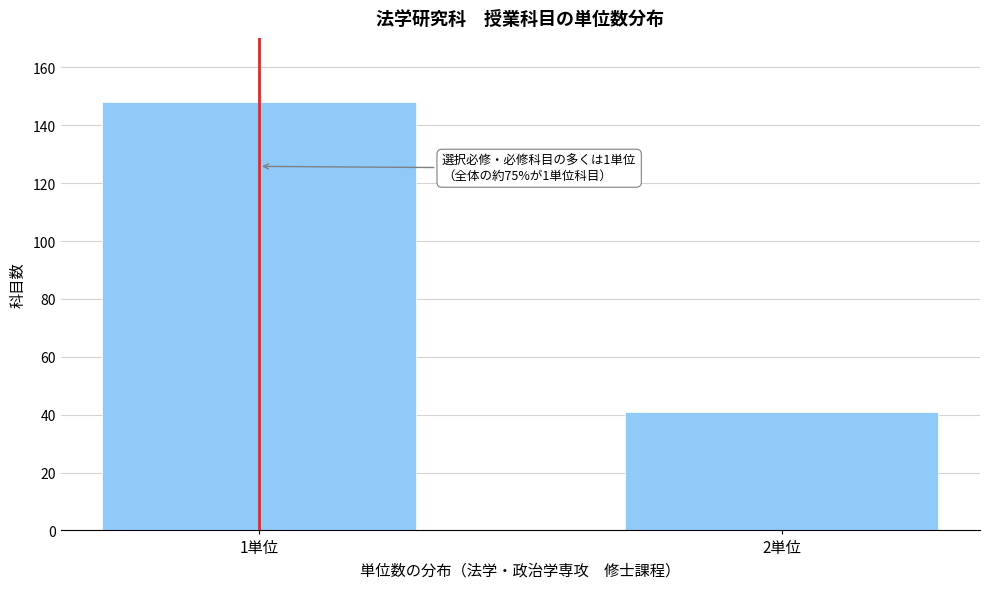

Reading left to right, what are all the values shown in this chart?

1単位=148	2単位=41